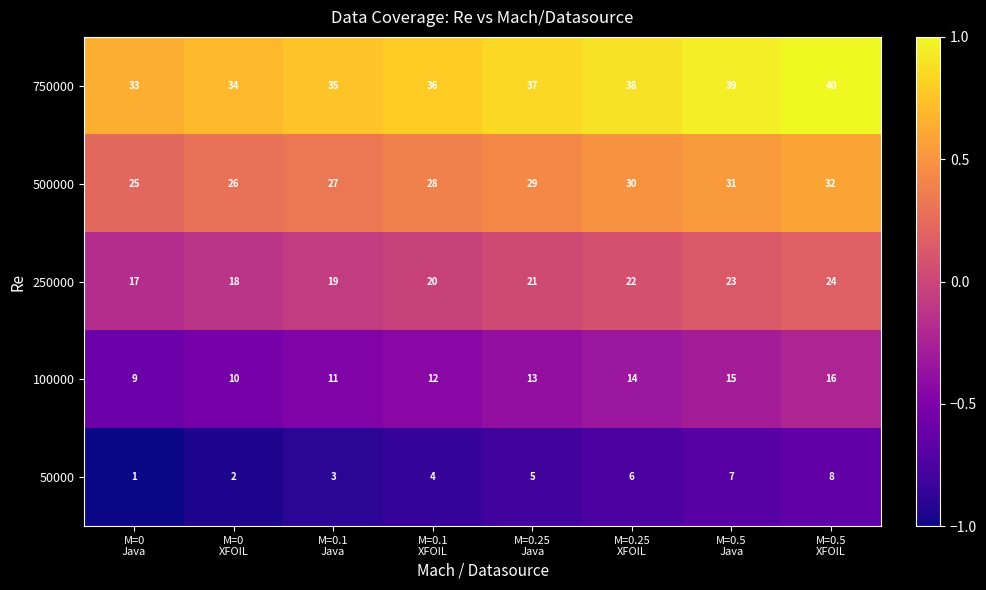

Which label corresponds to the largest value in the chart?

M=0.5
XFOIL